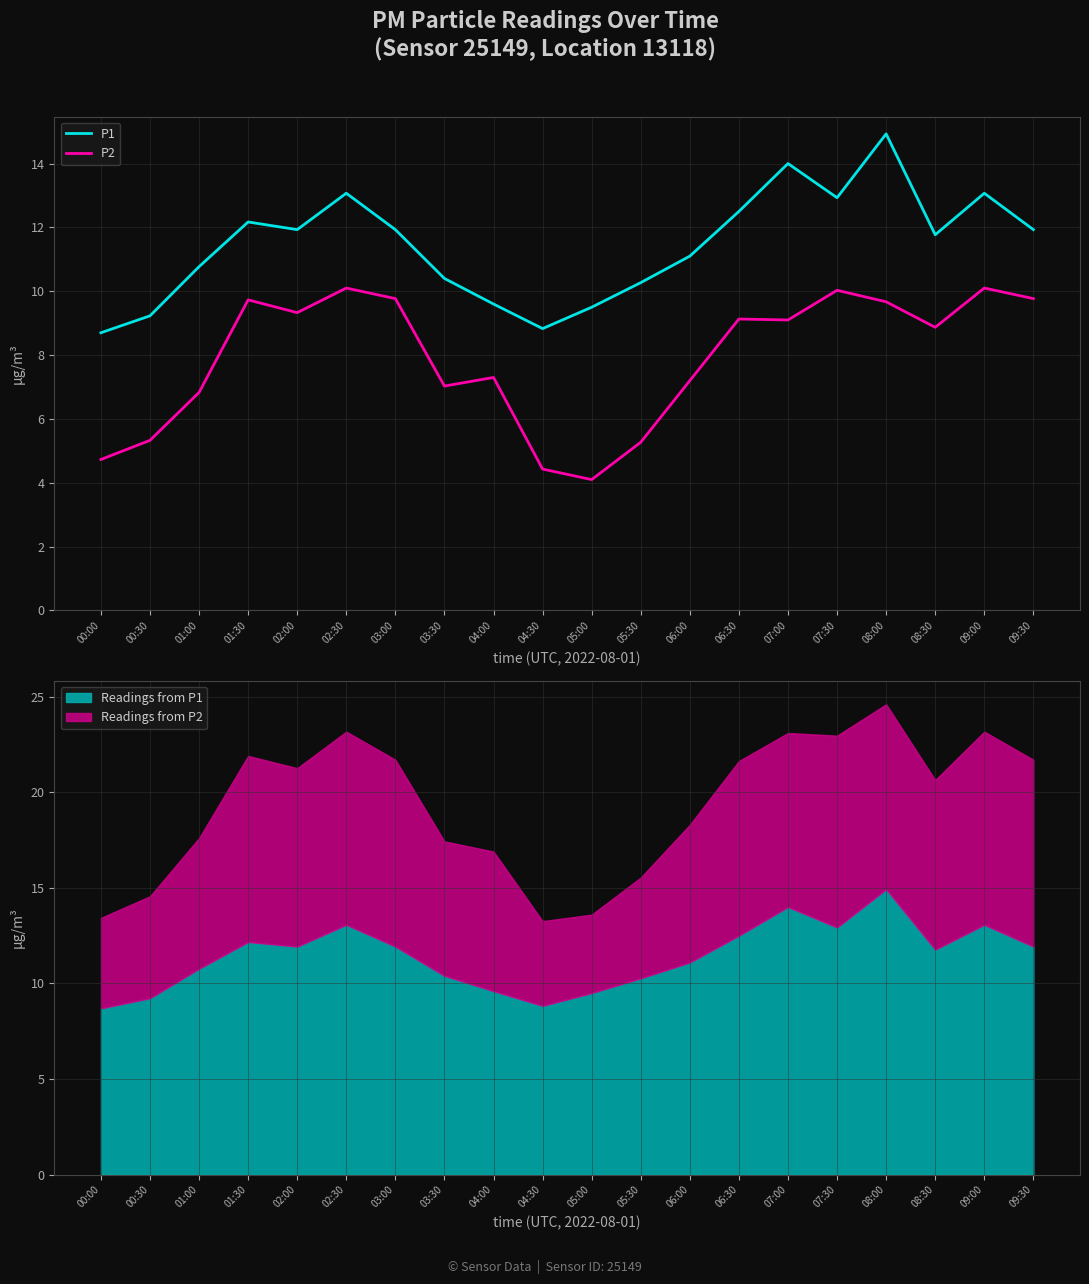

At how many categories does at least one series exceed 9?

18